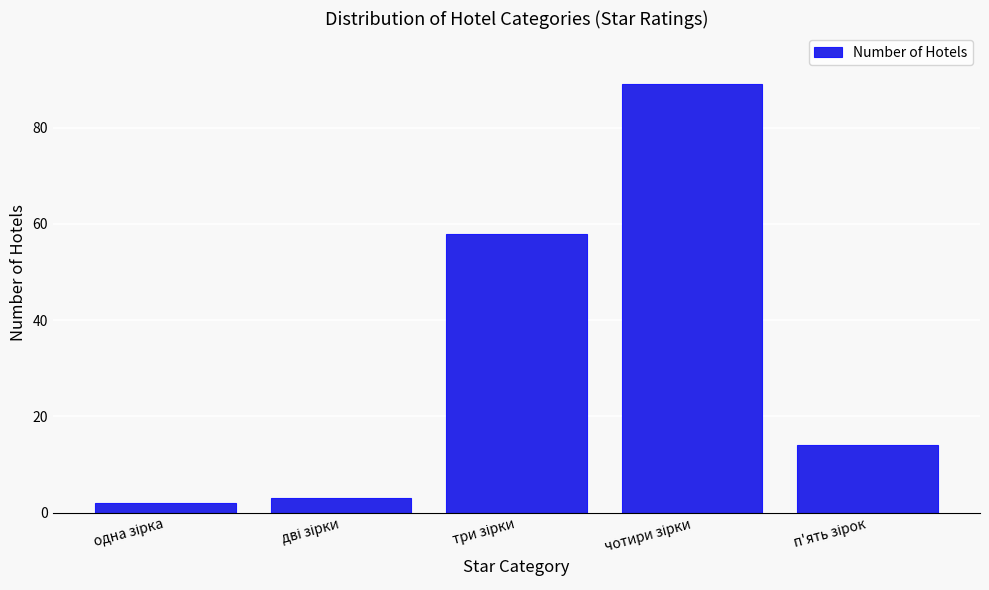

Reading right to left, extract all data points from this chart.

14	89	58	3	2